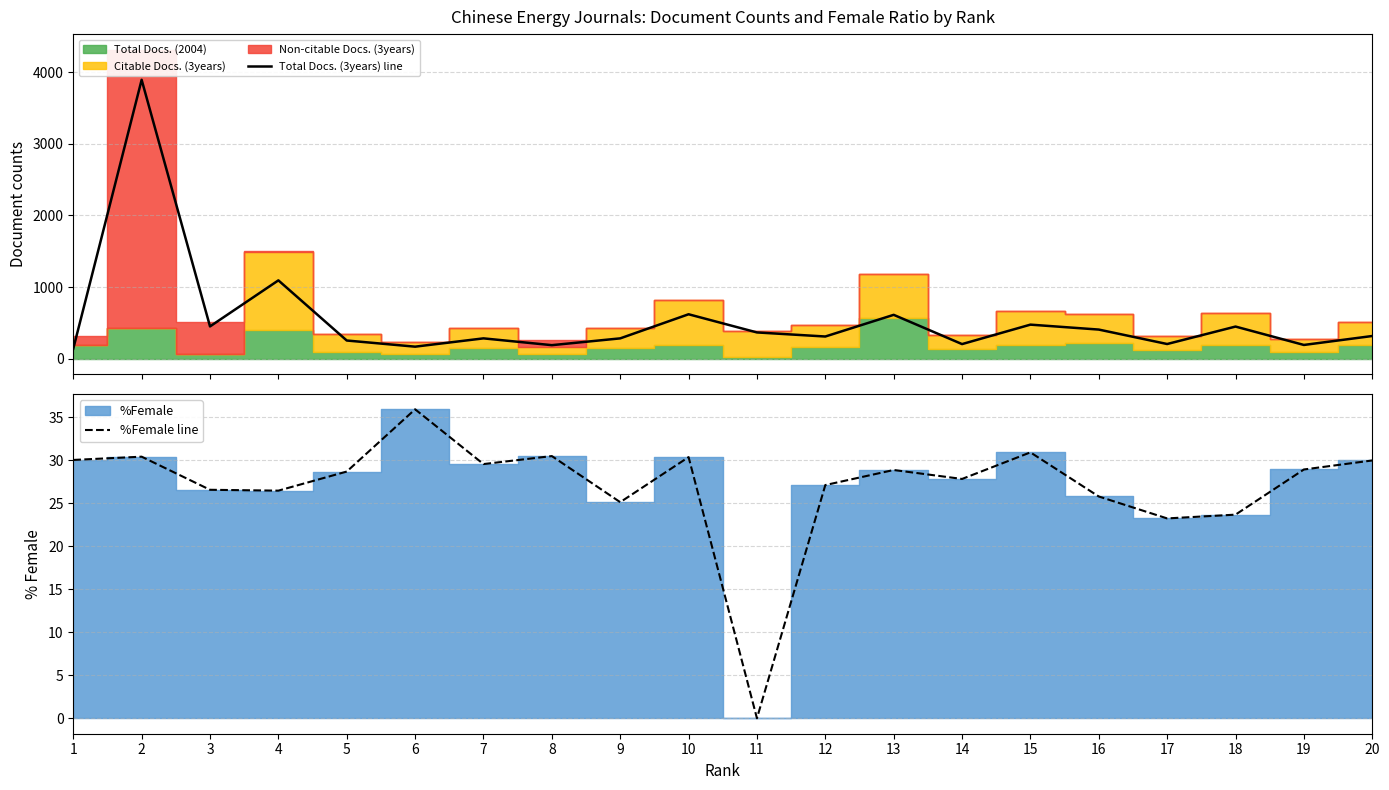

What is the total value across all series at 12?

335.1